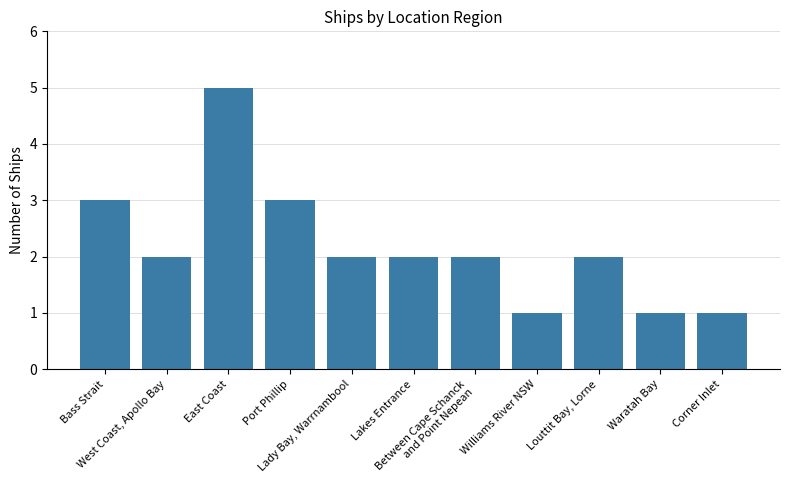

What position from the right is Lakes Entrance?

6